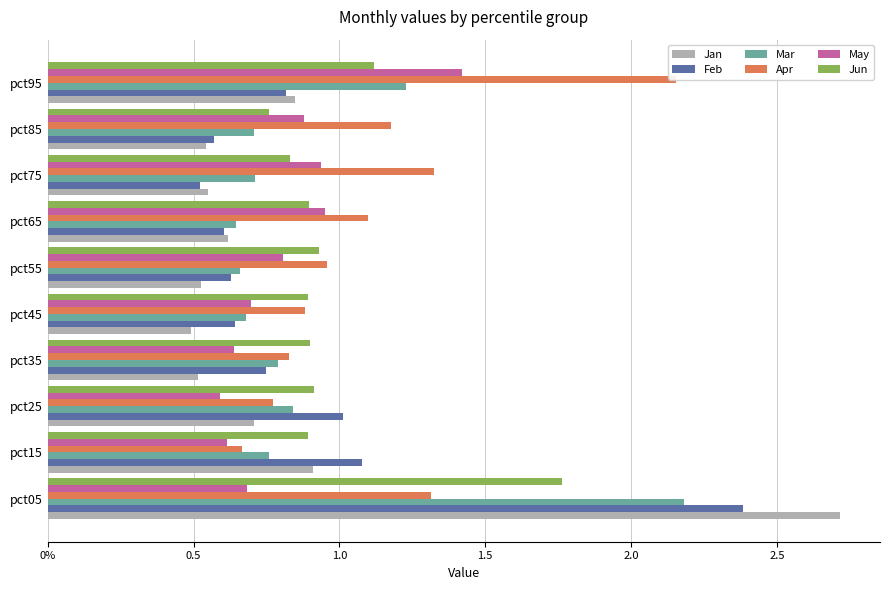

What is the greatest value displayed?

2.7